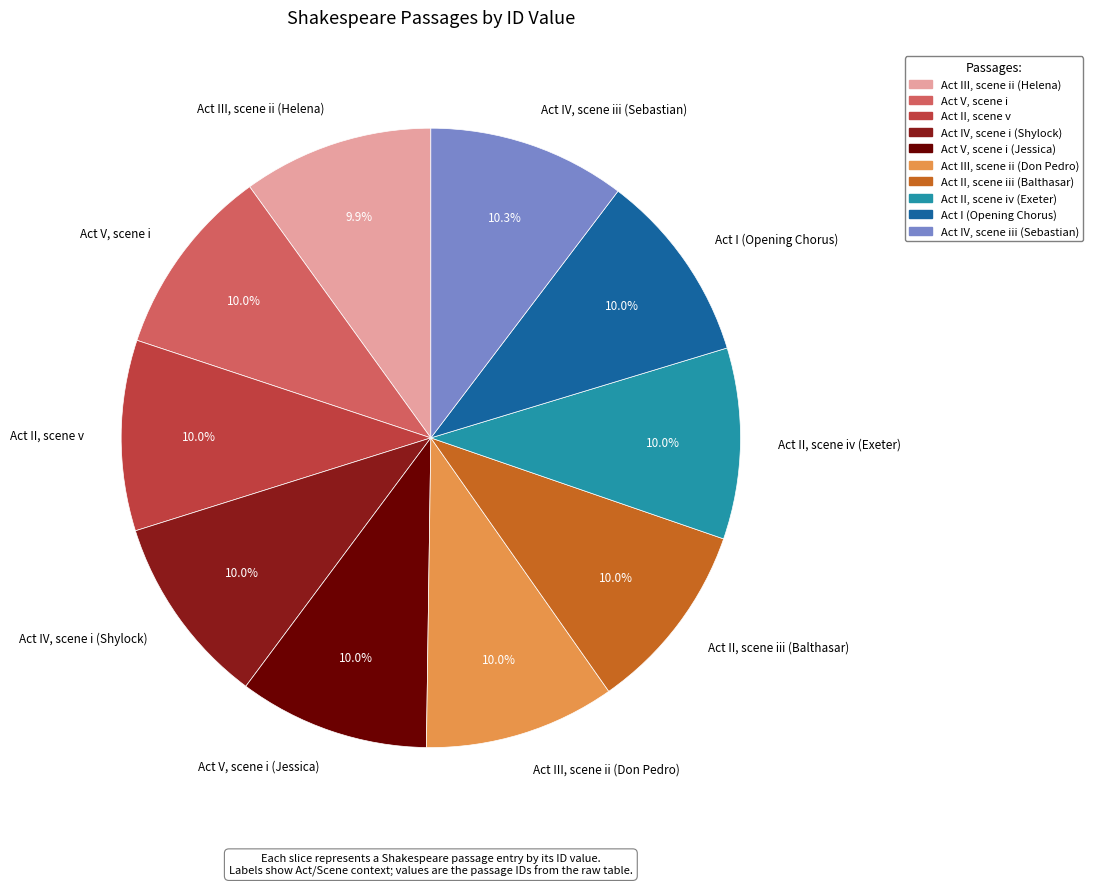

Approximately how many times larger is the value at Act II, scene iv (Exeter) compared to Act IV, scene iii (Sebastian)?

1.0